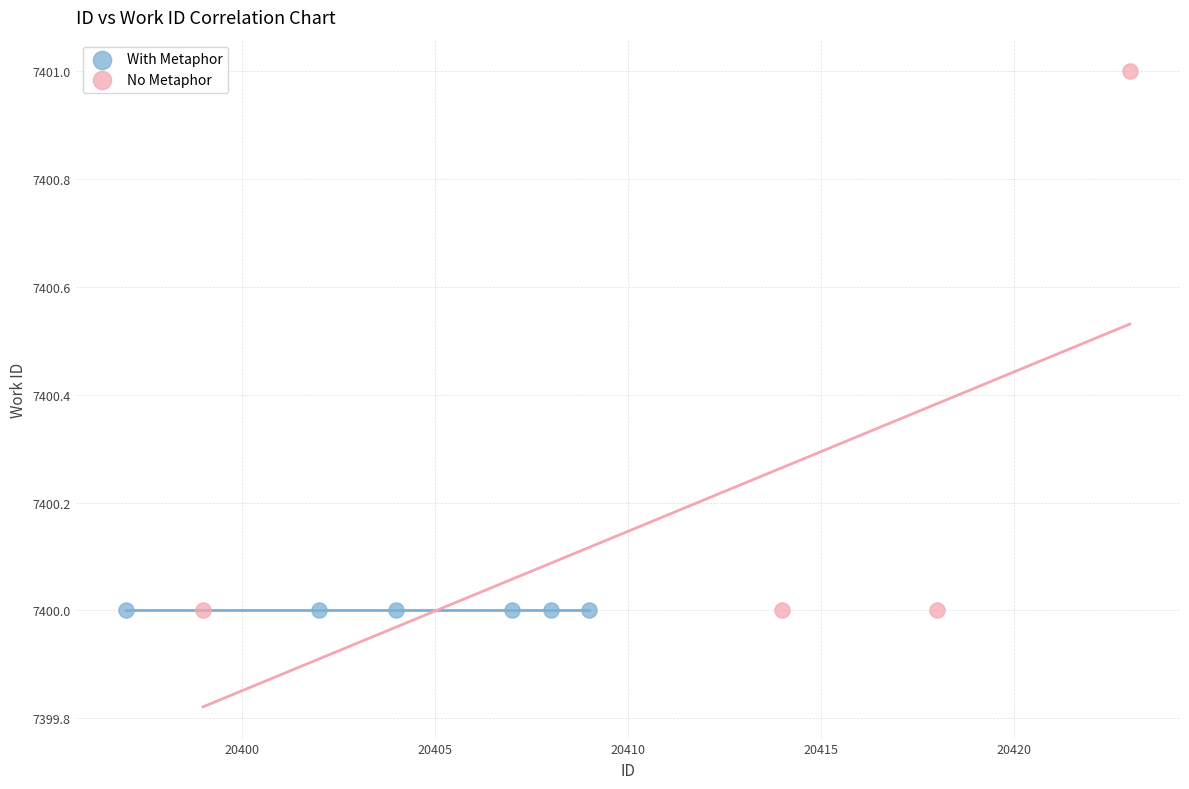

Which series reaches the maximum Y coordinate?

No Metaphor